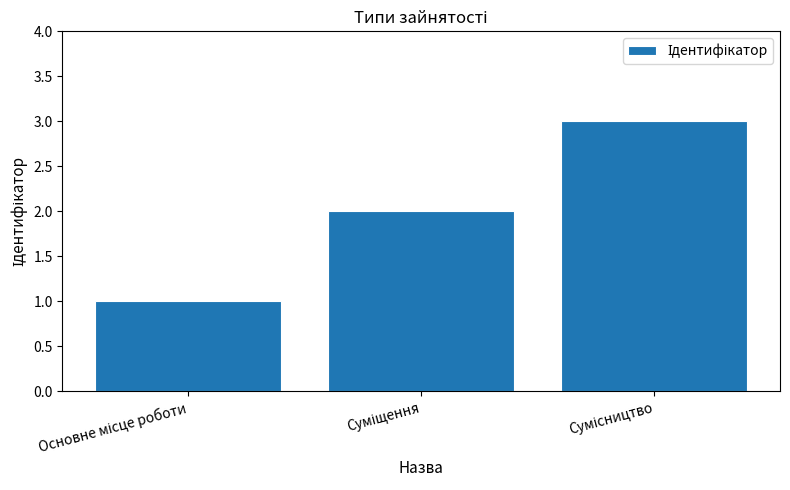

What is the greatest value displayed?

3